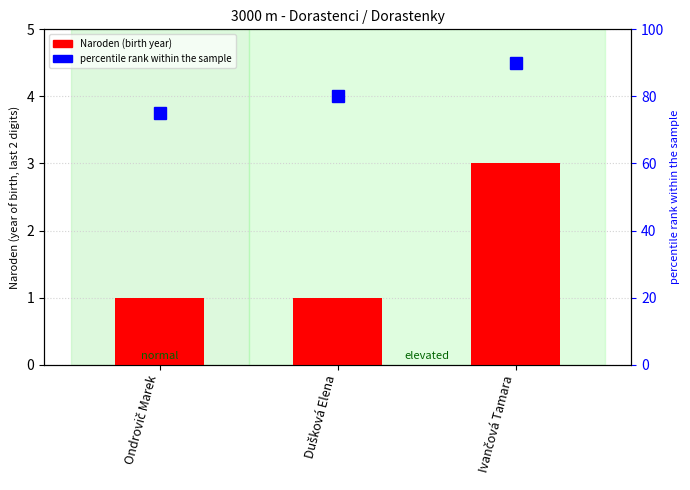

Reading left to right, what are all the values shown in this chart?

Ondrovič Marek=1	Dušková Elena=1	Ivančová Tamara=3